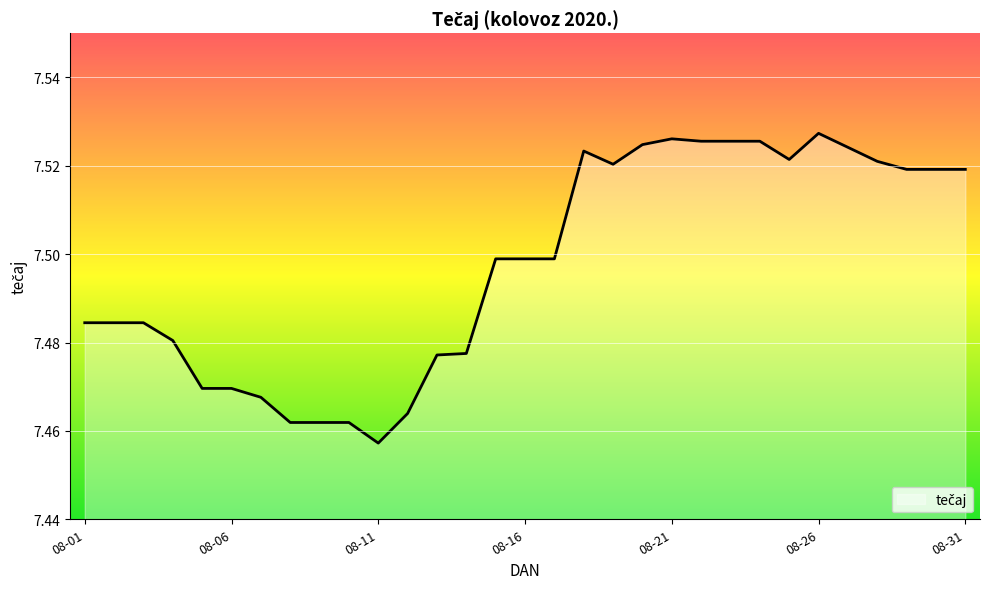

What is the difference between the maximum and minimum values?

0.1